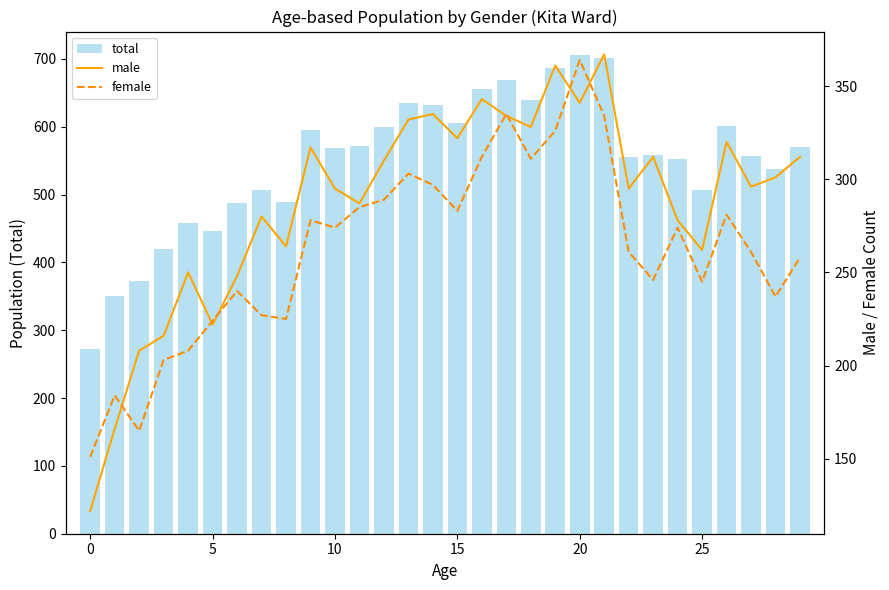

At how many categories does at least one series exceed 257?

30